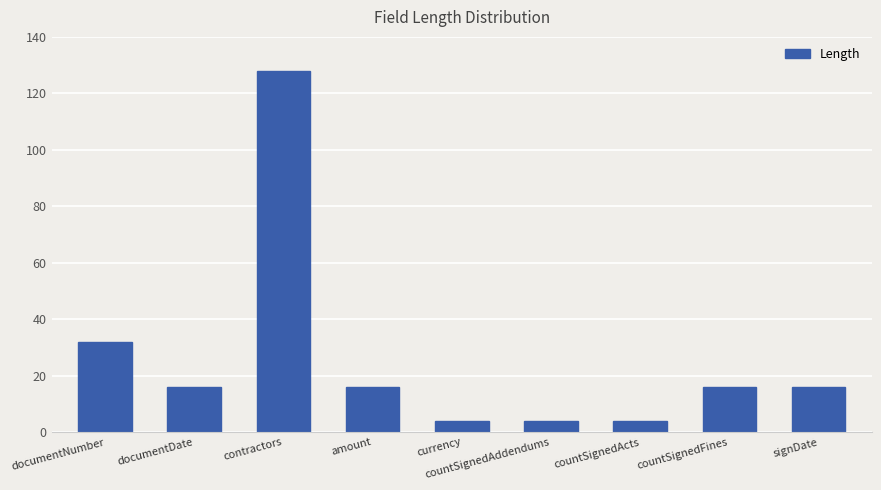

What is the smallest value displayed?

4